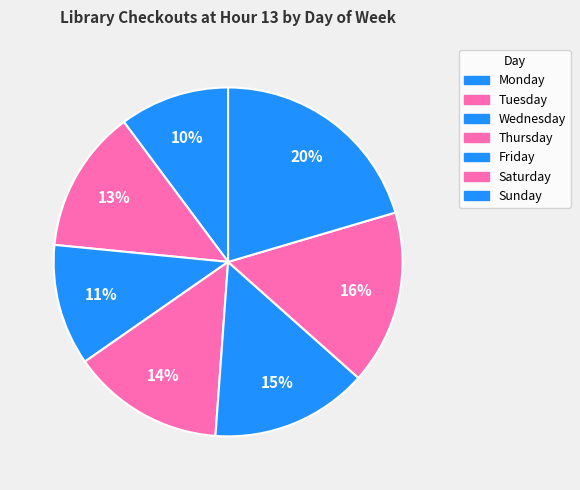

Is it true that Friday is 27% of the pie?

False